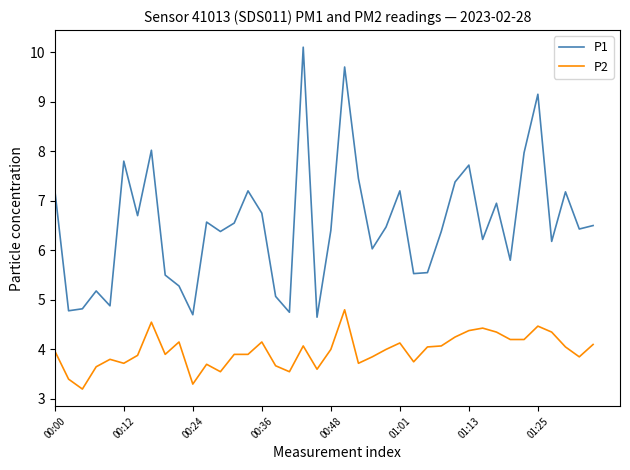

Does the chart display data point markers on the line(s)?

No